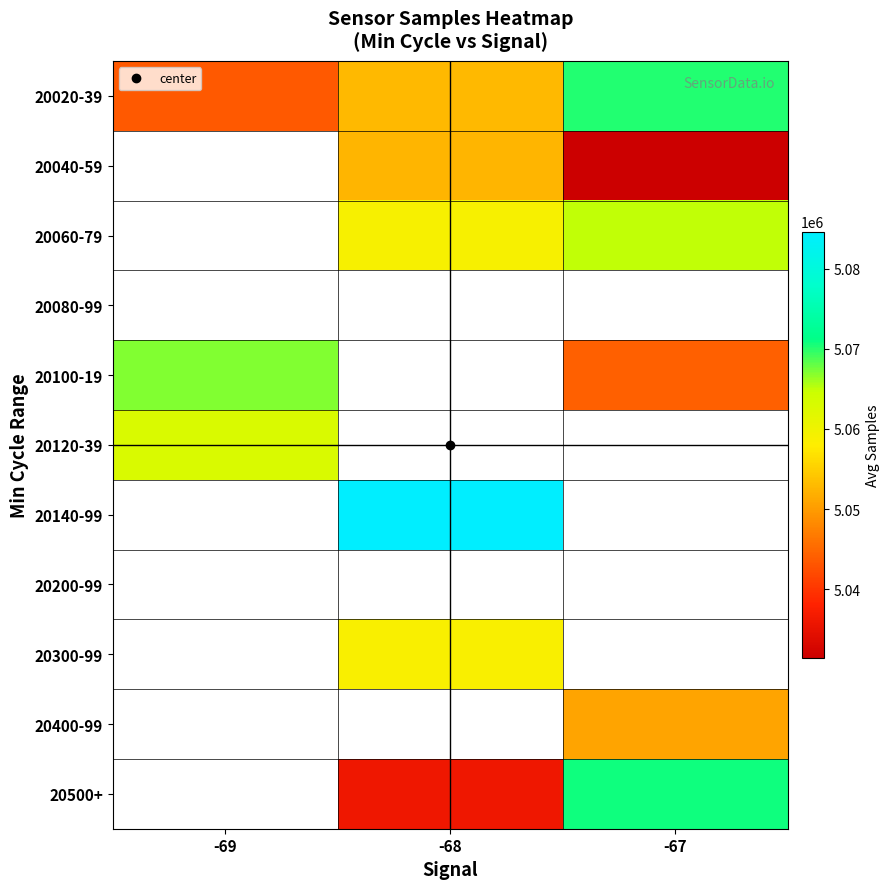

Count the number of data series in this chart.

11